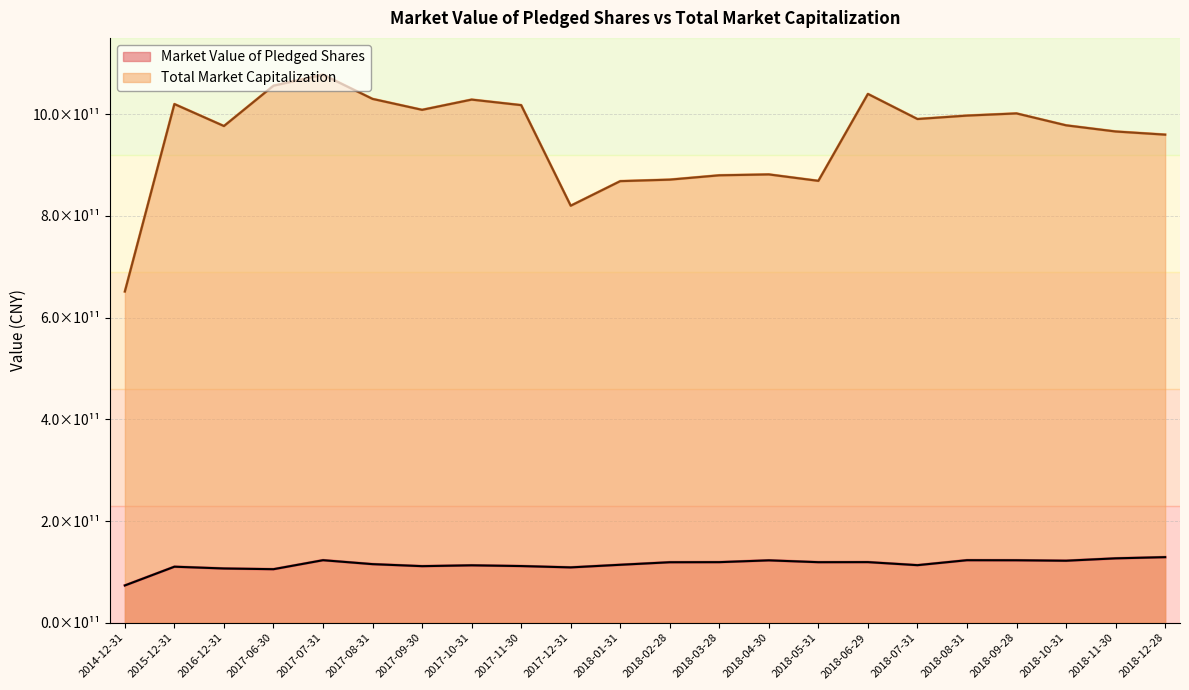

How many data points in Market Value of Pledged Shares are less than 118911412264?

11